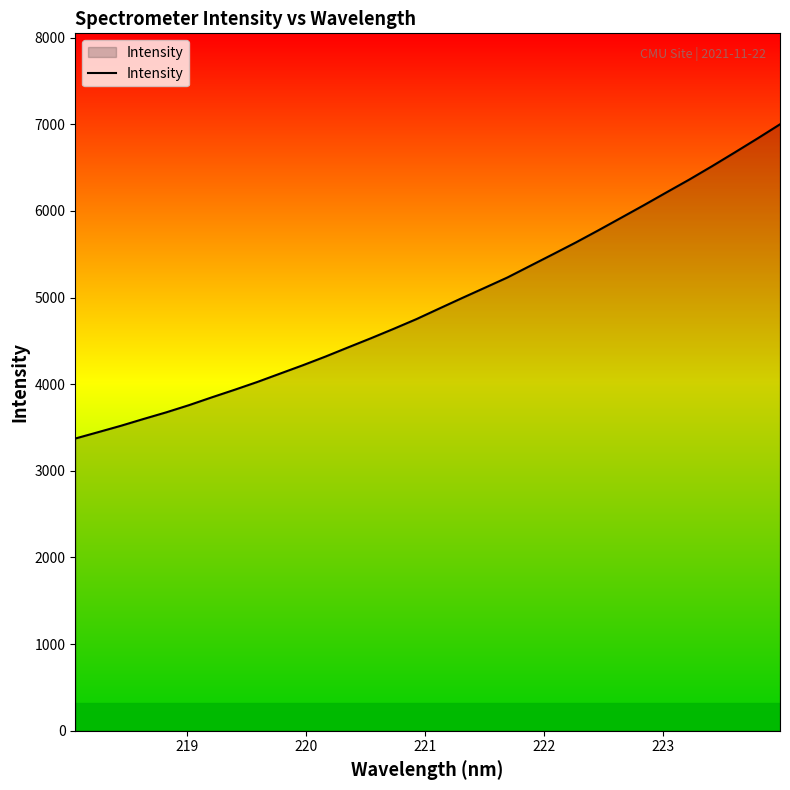

What is the minimum value shown in the chart?

3373.2